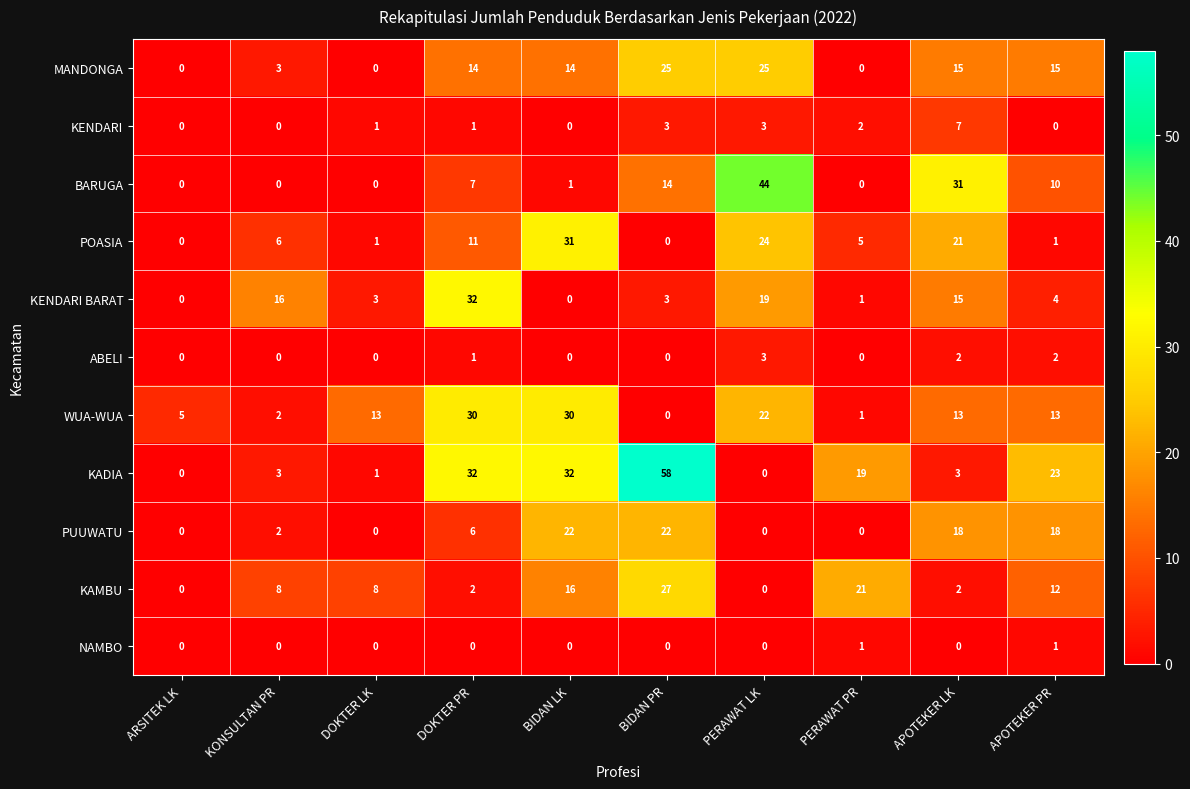

Which series changed the most between KONSULTAN PR and BIDAN PR?

KADIA